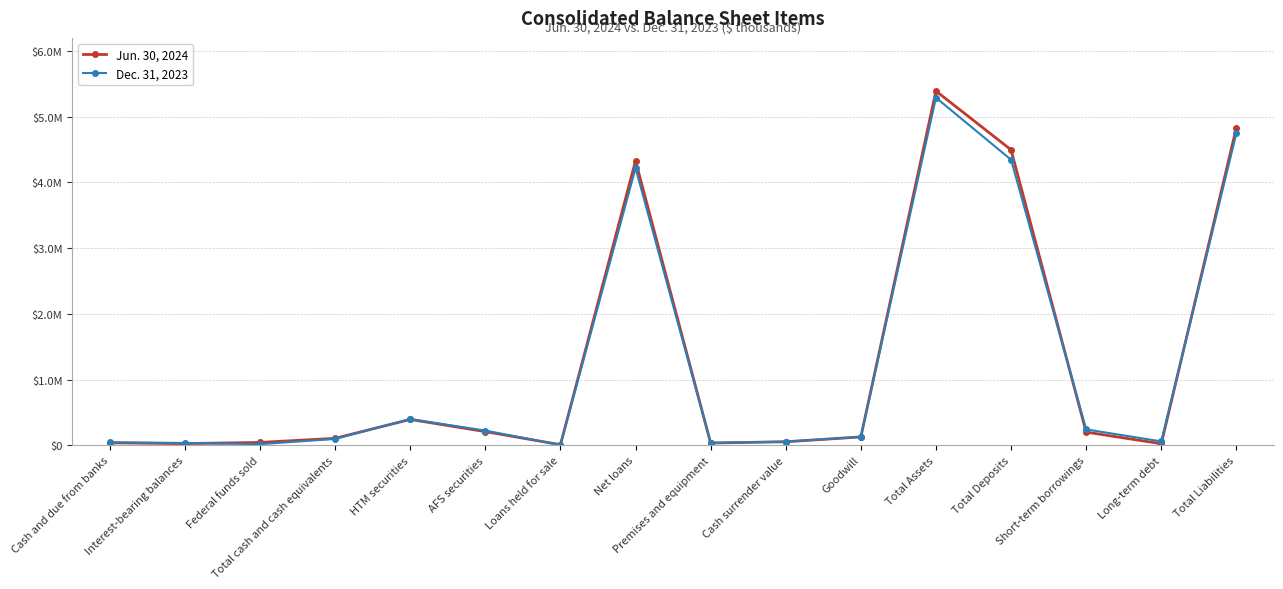

What are all the series names shown in the legend?

Jun. 30, 2024, Dec. 31, 2023